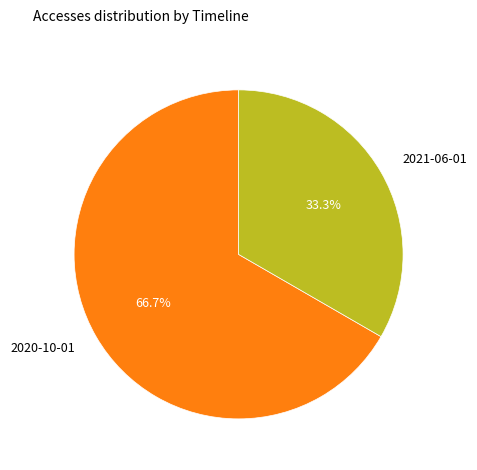

Which slice is the largest?

2020-10-01